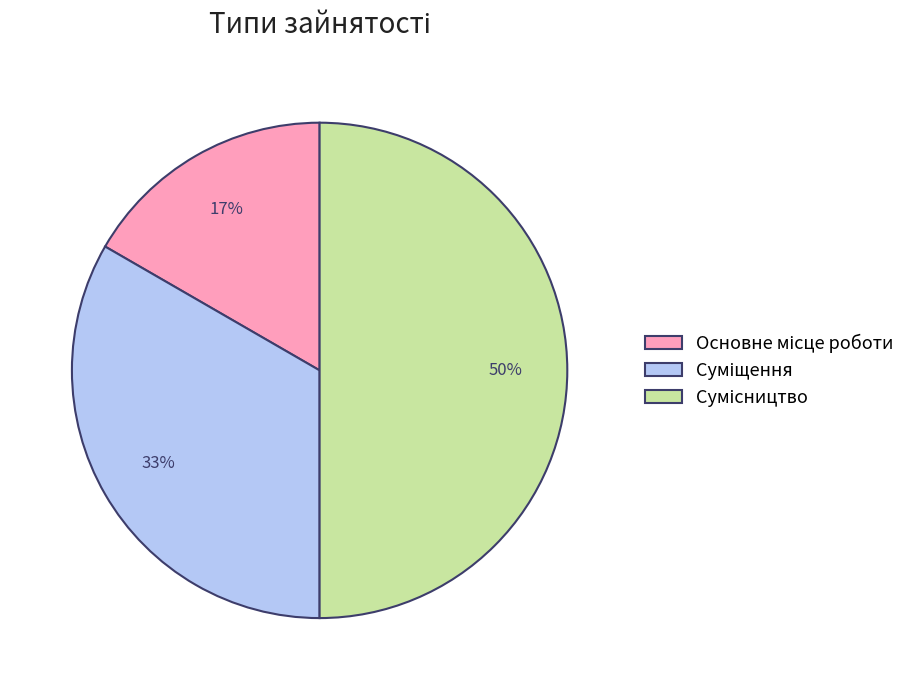

To the nearest percent, what is the difference between the largest and smallest slice percentages?

33%